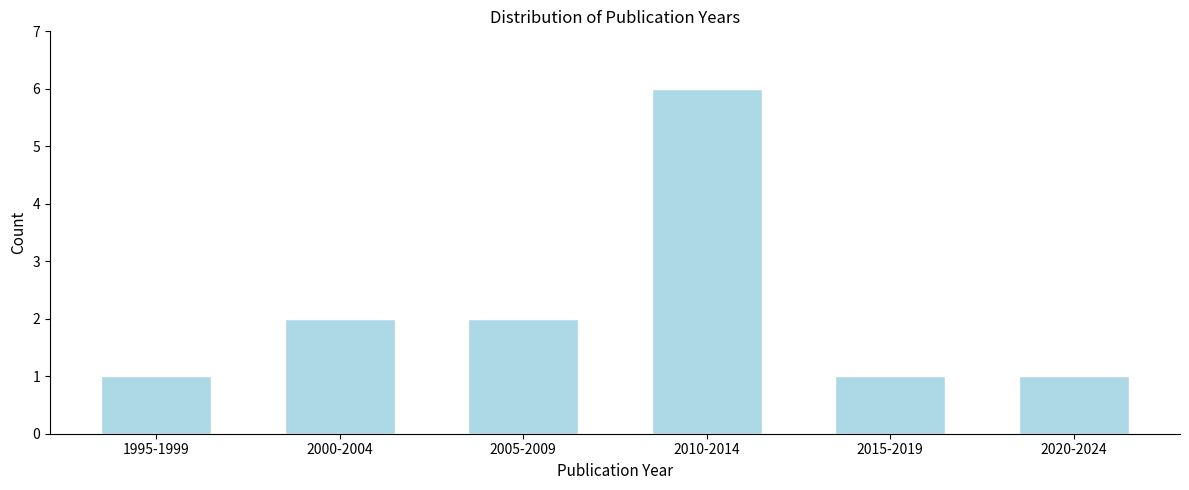

Reading right to left, what are all the values shown in this chart?

1	1	6	2	2	1